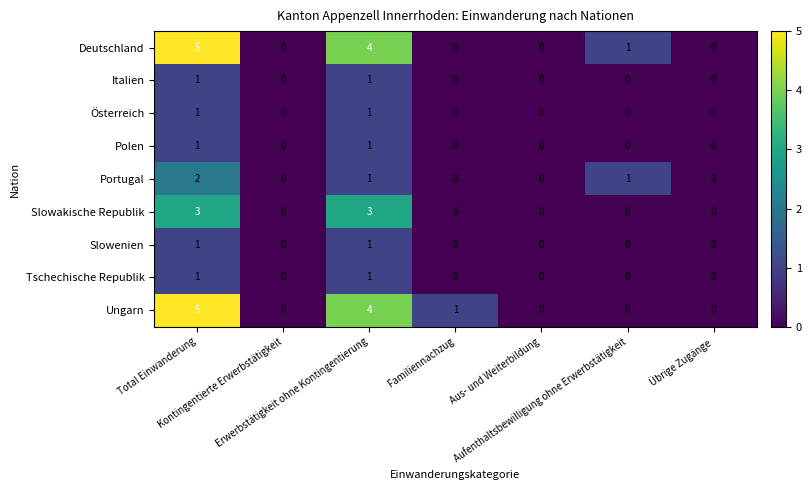

What is the difference between the highest and lowest values at Familiennachzug?

1